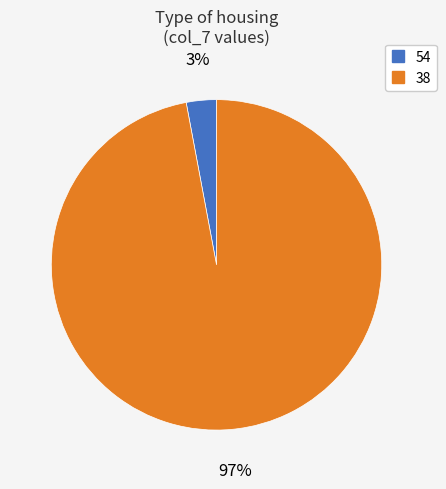

Is it true that 38 is 97% of the pie?

True